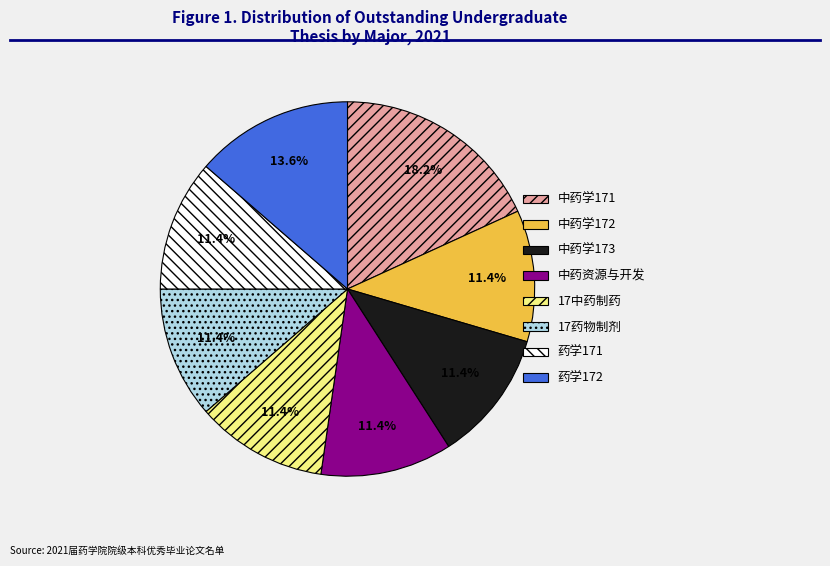

The 中药学172 slice represents 21% of the pie. True or false?

False